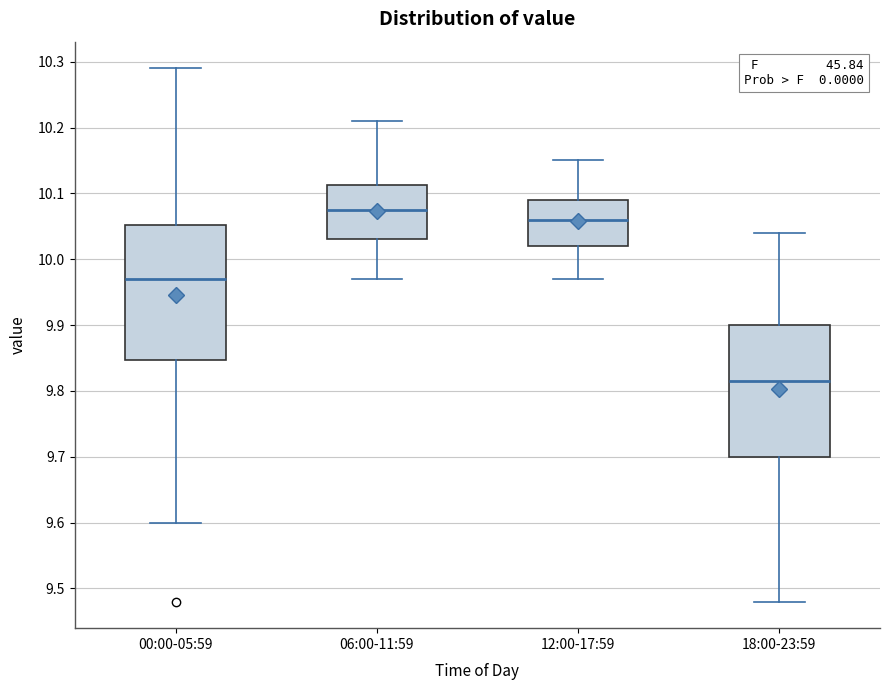

Reading left to right, transcribe this box plot: for each box, give where its median line is, the range the box spans, and where its two whiskers end, as read against the y-axis. The values are not printed on the chart, so give them approximately, as read against the axis.

00:00-05:59: median 9.97, box 9.85 to 10.05, whiskers 9.60 to 10.29
06:00-11:59: median 10.08, box 10.03 to 10.11, whiskers 9.97 to 10.21
12:00-17:59: median 10.06, box 10.02 to 10.09, whiskers 9.97 to 10.15
18:00-23:59: median 9.82, box 9.70 to 9.90, whiskers 9.48 to 10.04